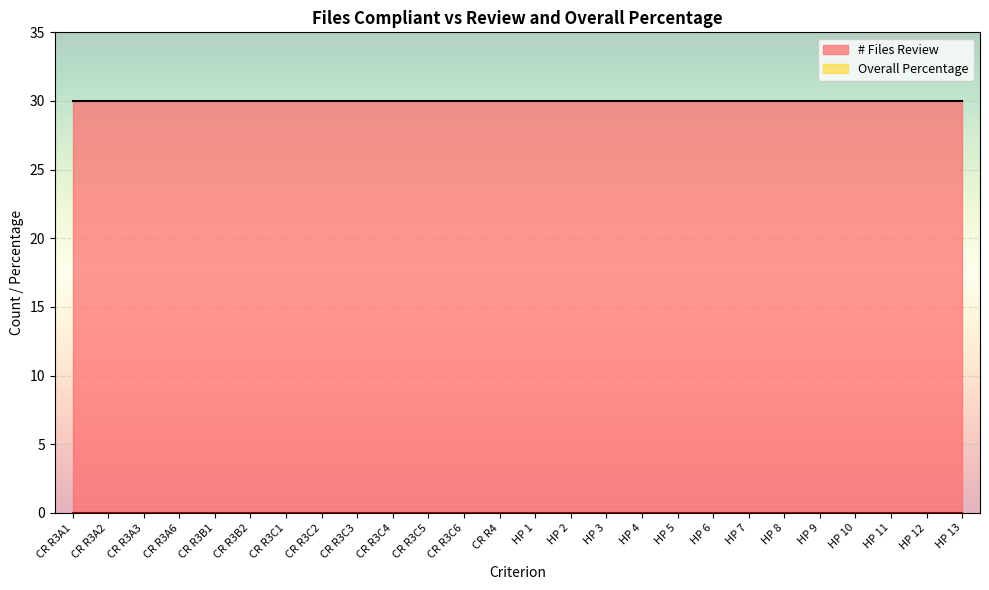

Rank the series at HP 13 from lowest to highest value.

Overall Percentage, # Files Review